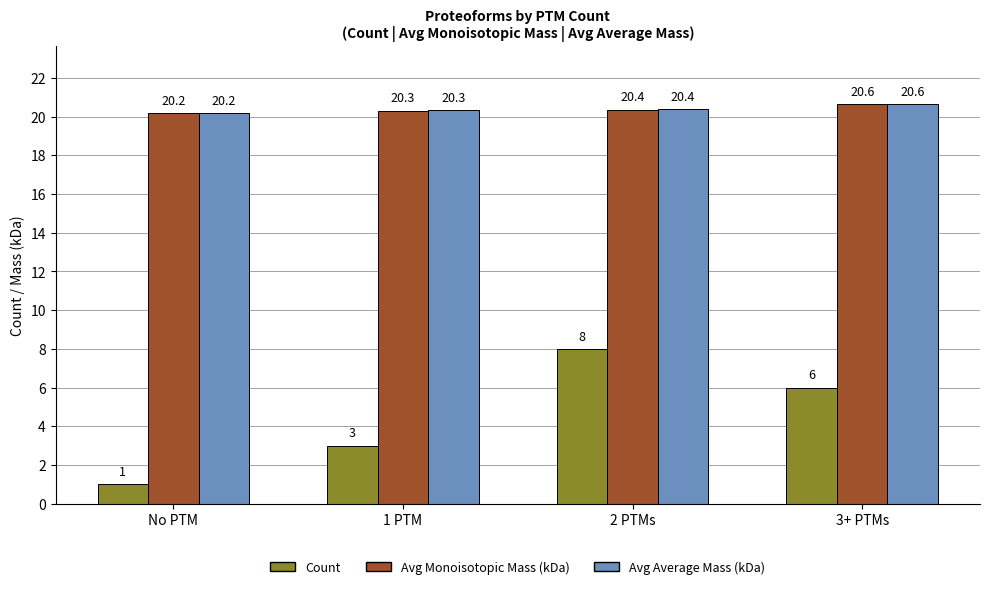

Reading left to right, list all the values displayed in this chart.

Count: 1.0	3.0	8.0	6.0
Avg Monoisotopic Mass (kDa): 20.2	20.3	20.4	20.6
Avg Average Mass (kDa): 20.2	20.3	20.4	20.6